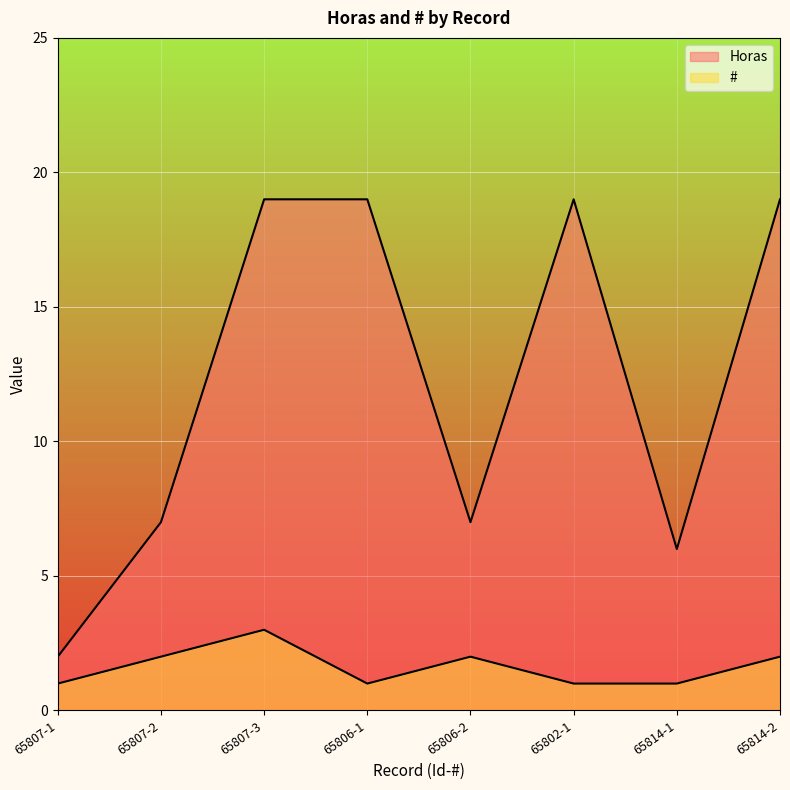

Which series has the largest total across all categories?

Horas